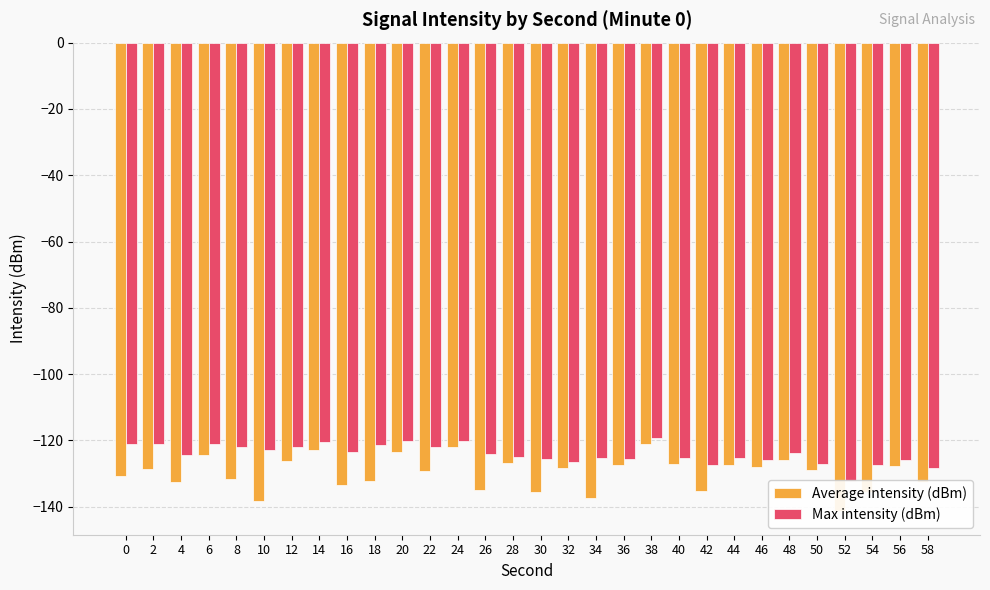

What is the difference between the highest and lowest values at 26?

11.0